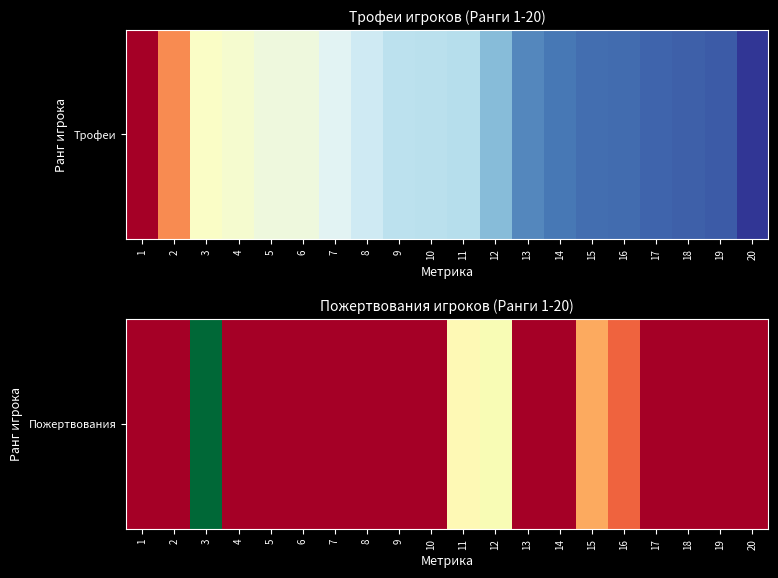

Rank the categories by value from lowest to highest.

1, 2, 4, 5, 6, 7, 8, 9, 10, 13, 14, 17, 18, 19, 20, 16, 15, 11, 12, 3